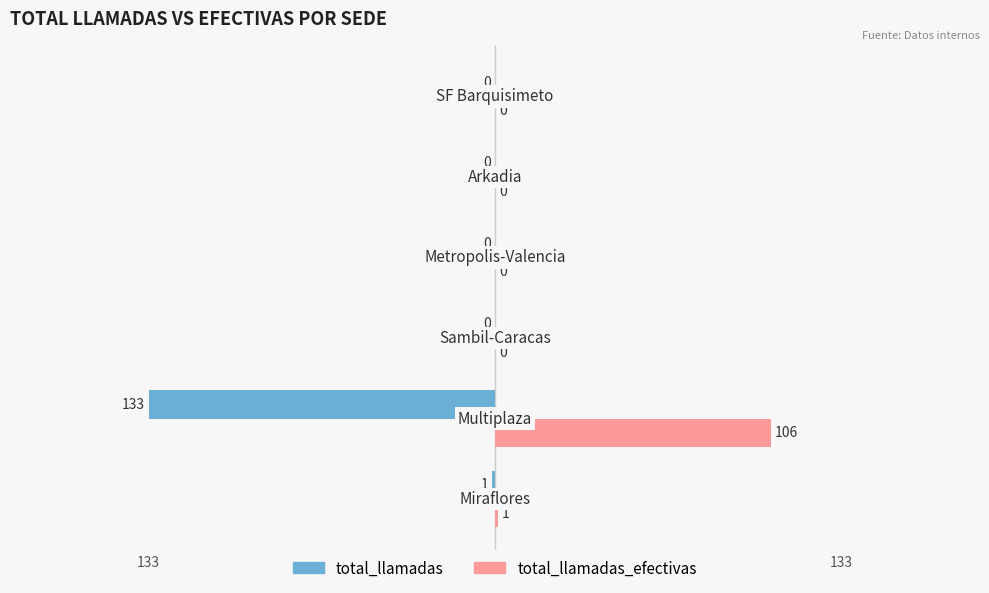

How many categories are shown in the chart?

6